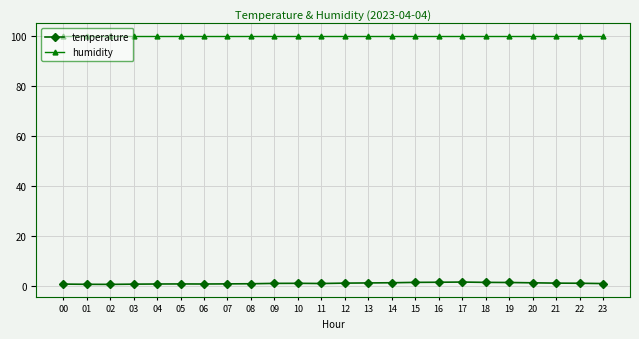

Which series has the largest total across all categories?

humidity